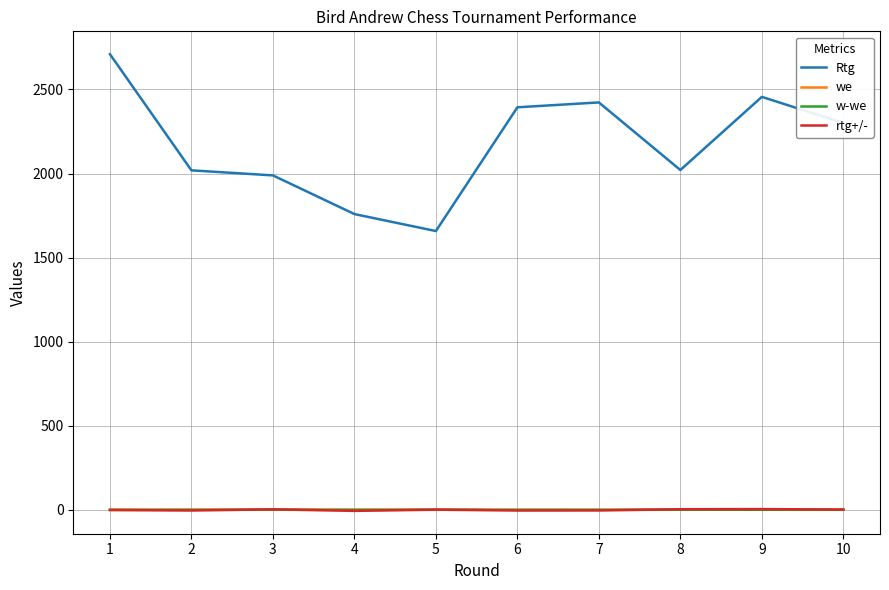

Which category has the lowest value in the Rtg series?

5